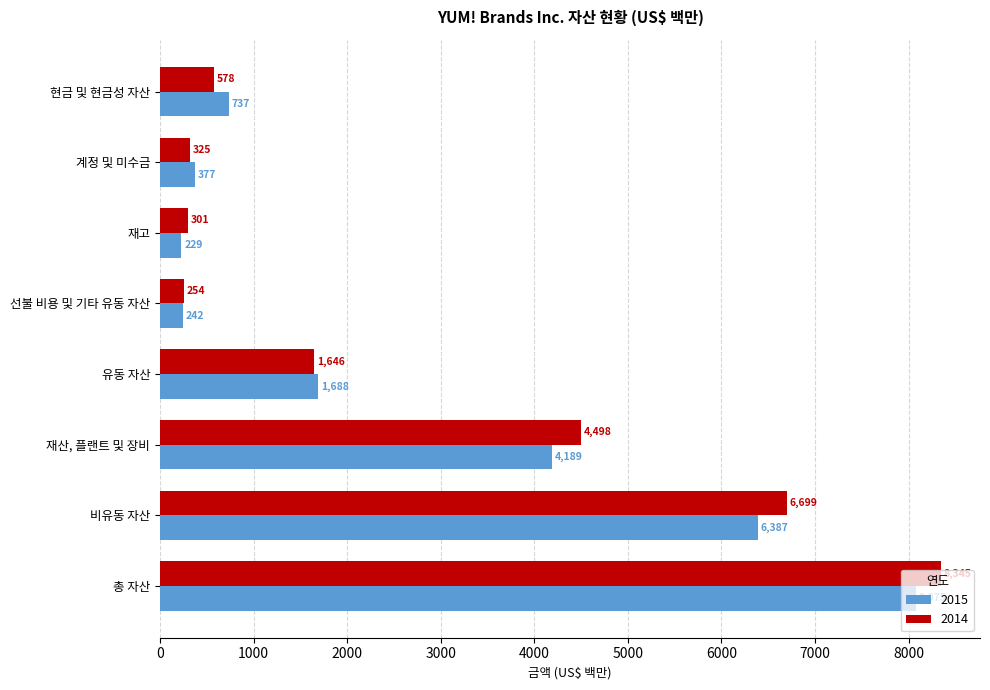

Rank the categories by 2014 value from lowest to highest.

선불 비용 및 기타 유동 자산, 재고, 계정 및 미수금, 현금 및 현금성 자산, 유동 자산, 재산, 플랜트 및 장비, 비유동 자산, 총 자산